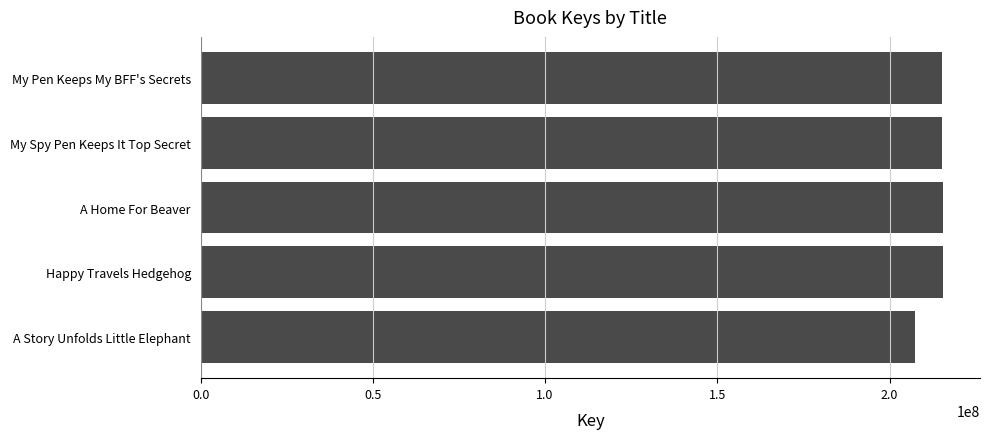

What is the value of the 2nd bar from the top?

215154270